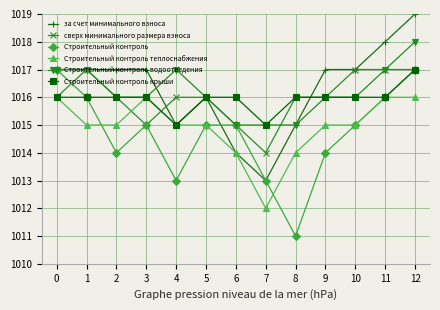

Reading left to right, transcribe all the data shown in this chart.

за счет минимального взноса: 1017	1017	1017	1017	1015	1016	1014	1013	1015	1017	1017	1018	1019
сверх минимального размера взноса: 1016	1017	1016	1015	1016	1016	1015	1014	1016	1016	1017	1017	1017
Строительный контроль: 1017	1016	1014	1015	1013	1015	1015	1013	1011	1014	1015	1016	1017
Строительный контроль теплоснабжения: 1016	1015	1015	1016	1015	1015	1014	1012	1014	1015	1015	1016	1016
Строительный контроль водоотведения: 1017	1017	1016	1016	1017	1016	1015	1015	1015	1016	1016	1017	1018
Строительный контроль крыши: 1016	1016	1016	1016	1015	1016	1016	1015	1016	1016	1016	1016	1017